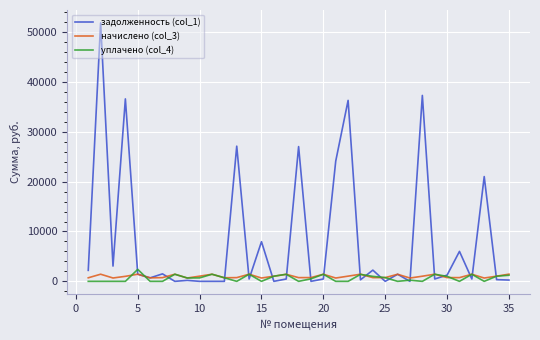

What is the maximum value shown in the chart?

51831.0